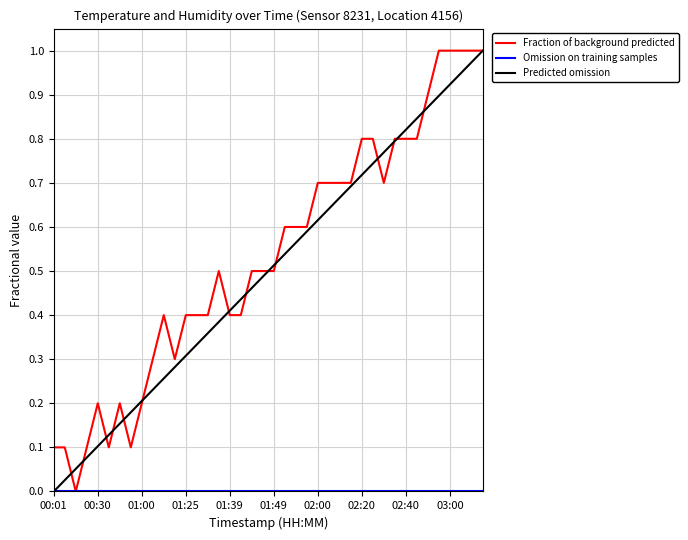

The Predicted omission series shows 0.2 at 02:20. True or false?

False